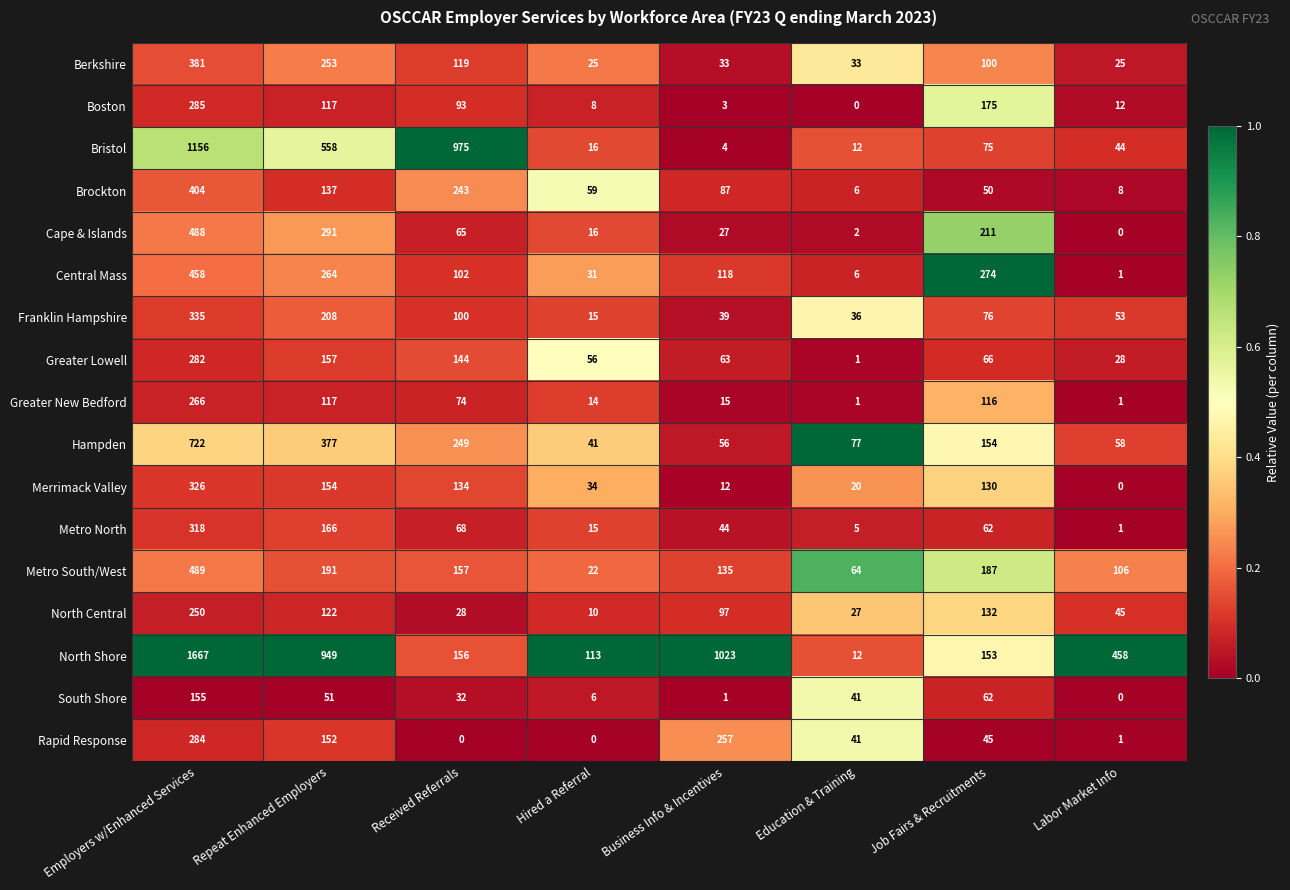

What is the difference between the highest and lowest values at Hired a Referral?

113